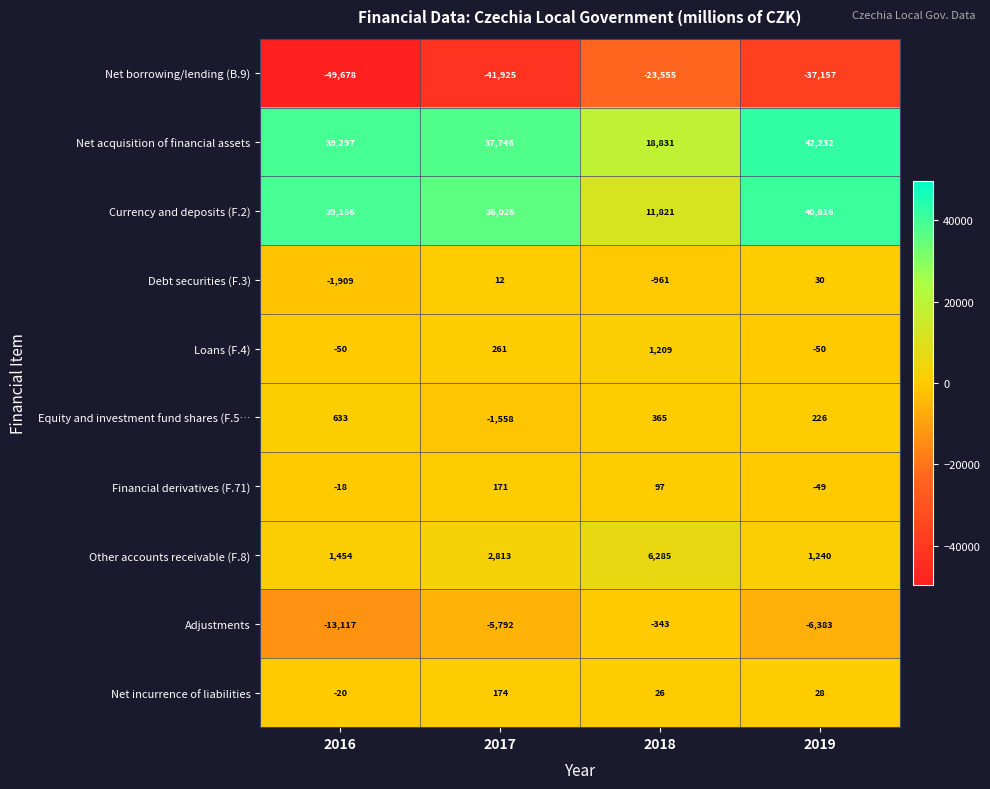

What is the spread (max minus min) of values at 2019?

79389